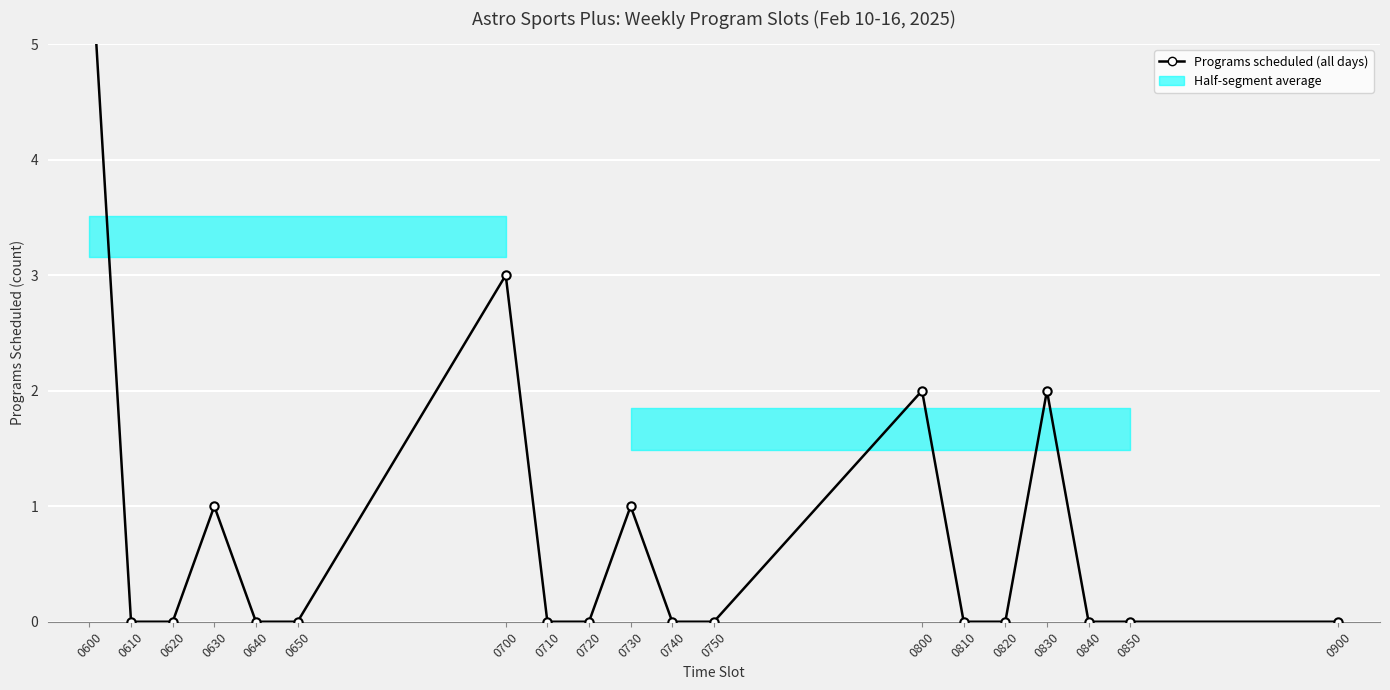

List the labels in order of value, largest first.

0600, 0700, 0800, 0830, 0630, 0730, 0610, 0620, 0640, 0650, 0710, 0720, 0740, 0750, 0810, 0820, 0840, 0850, 0900